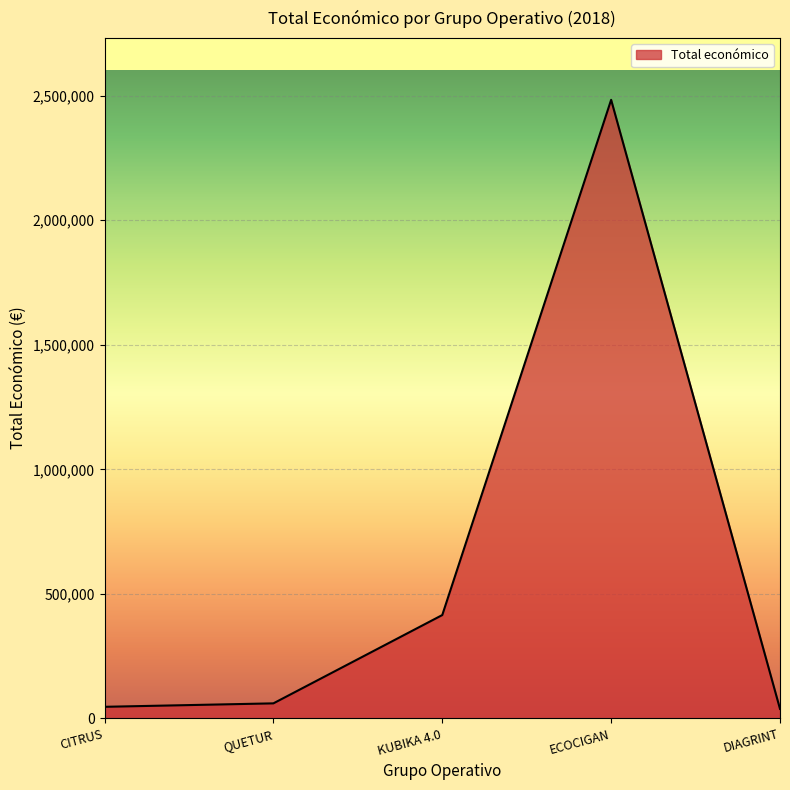

True or false: the data has more than 2 interior local peaks.

False